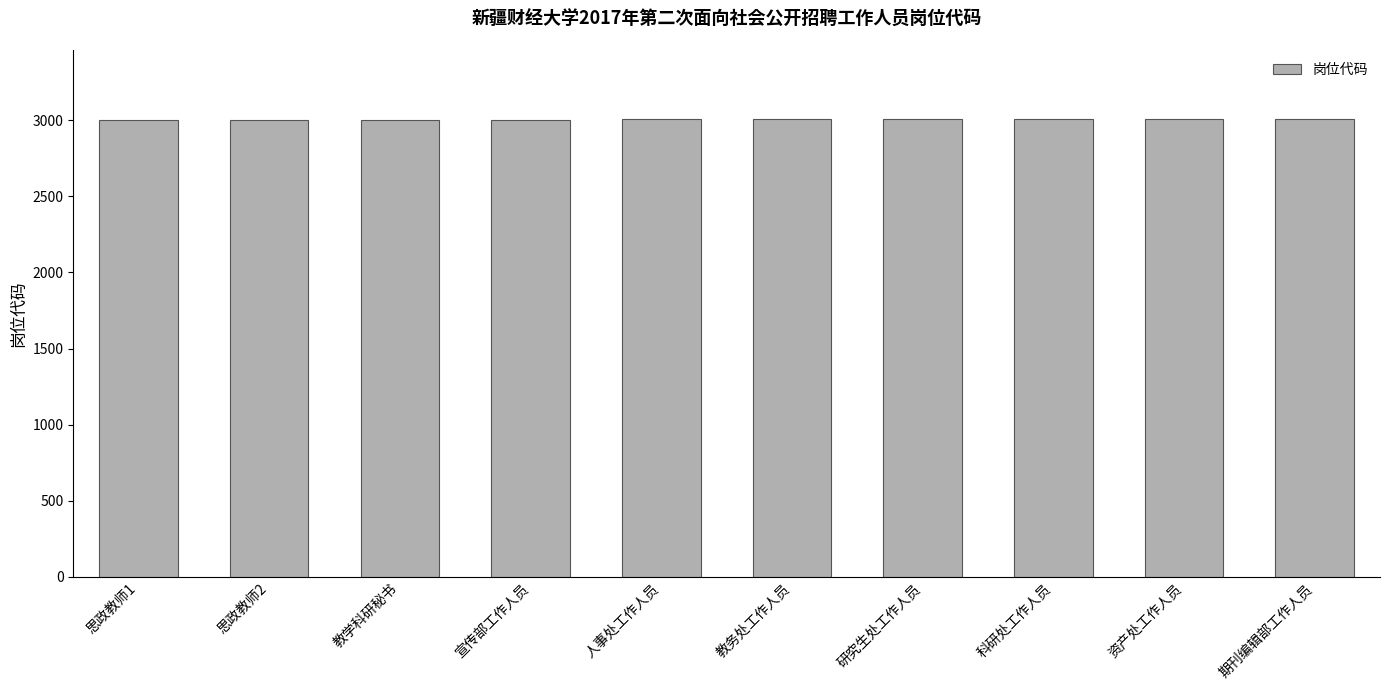

What is the value of the 7th bar from the left?

3007